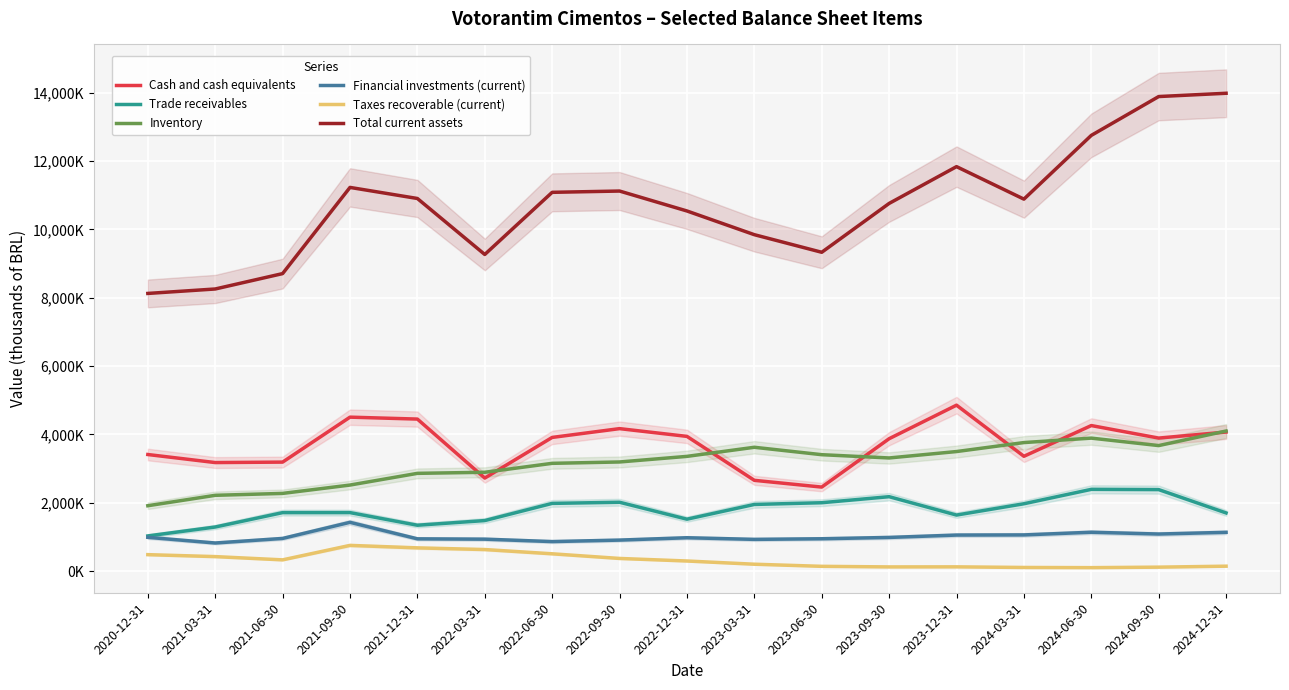

Where does the Inventory series first go above 3312424?

2022-12-31